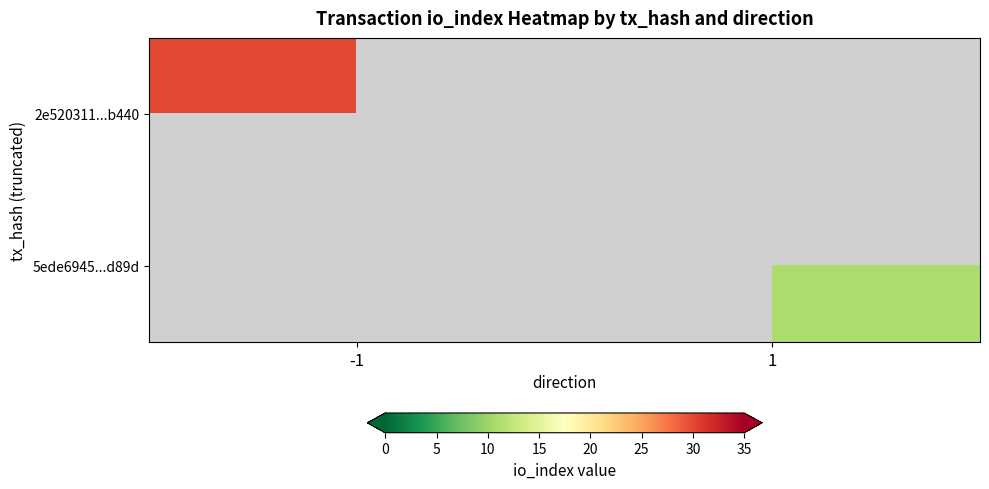

Is the value of 5ede6945...d89d at -1 greater than the value of 2e520311...b440 at -1?

No